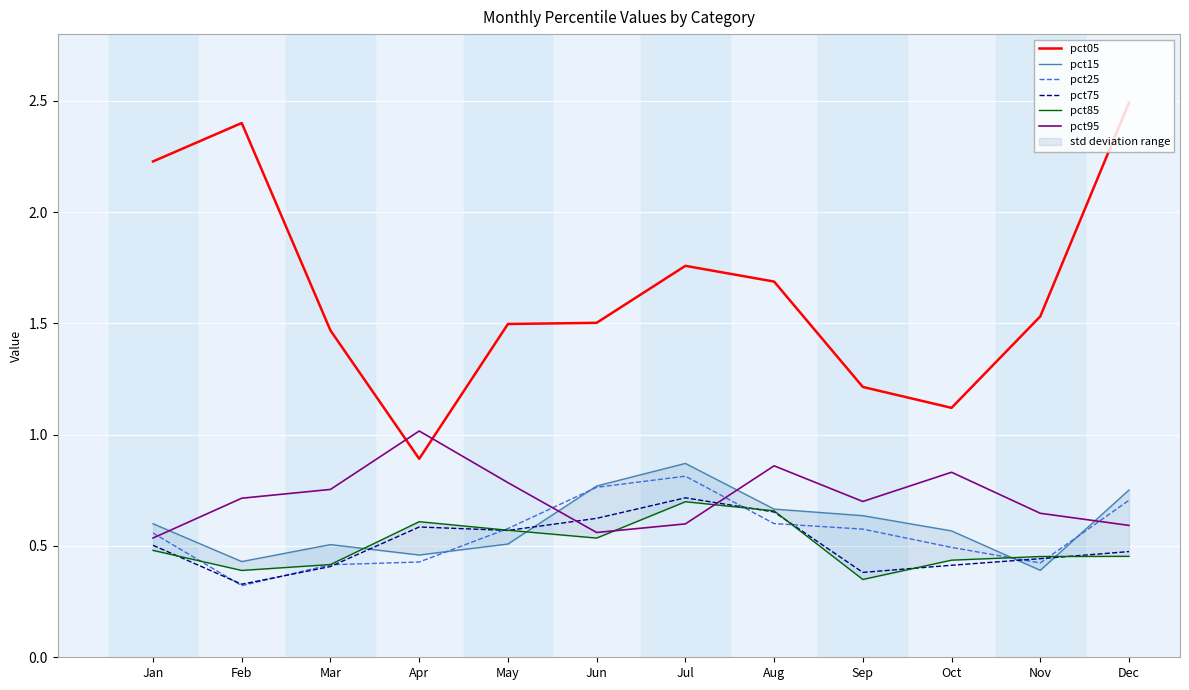

What is the value of the pct95 point at the 9th from the left?

0.7